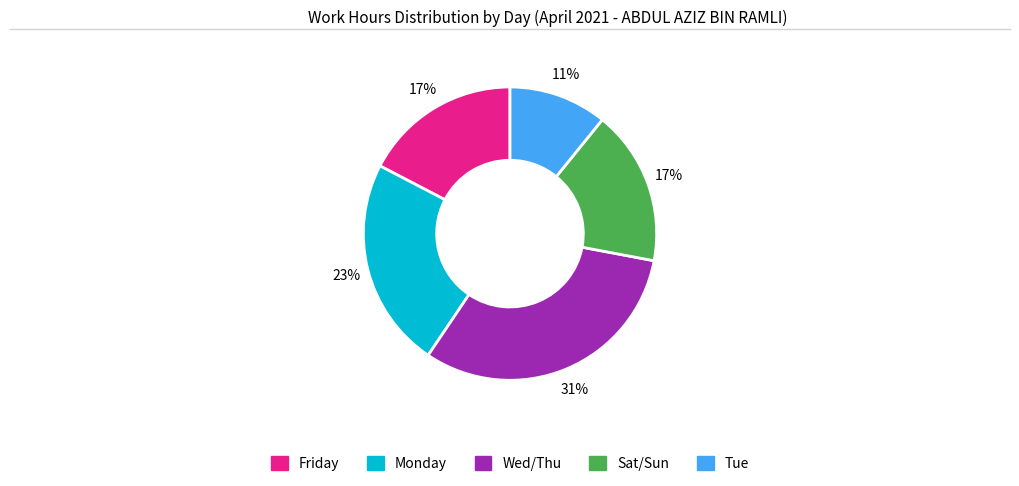

How many segments does this pie chart have?

5